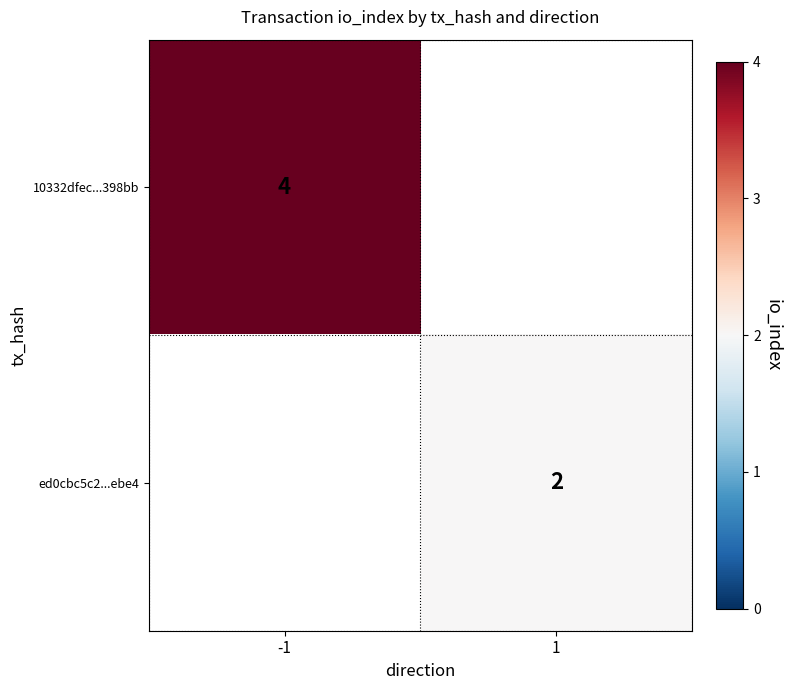

How many series are shown in this chart?

2